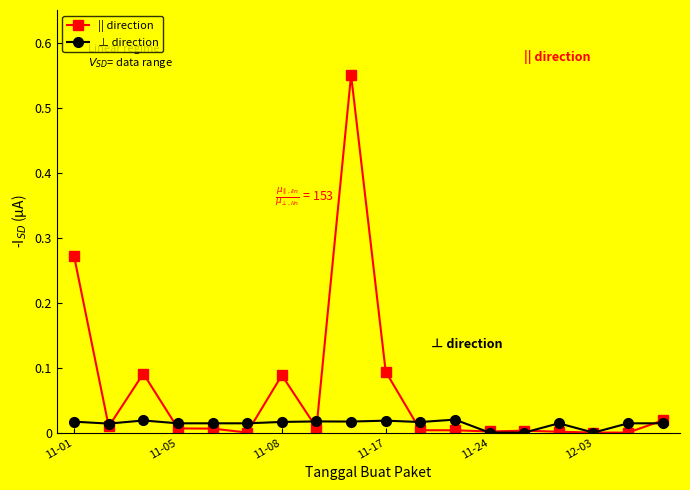

Which series has the largest total across all categories?

|| direction